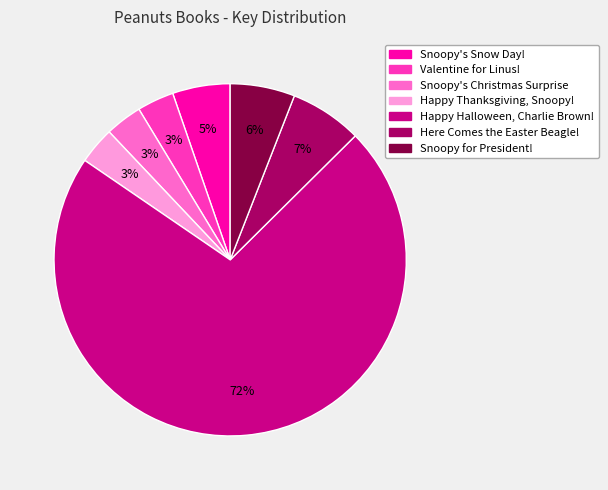

How many slices are in this pie chart?

7